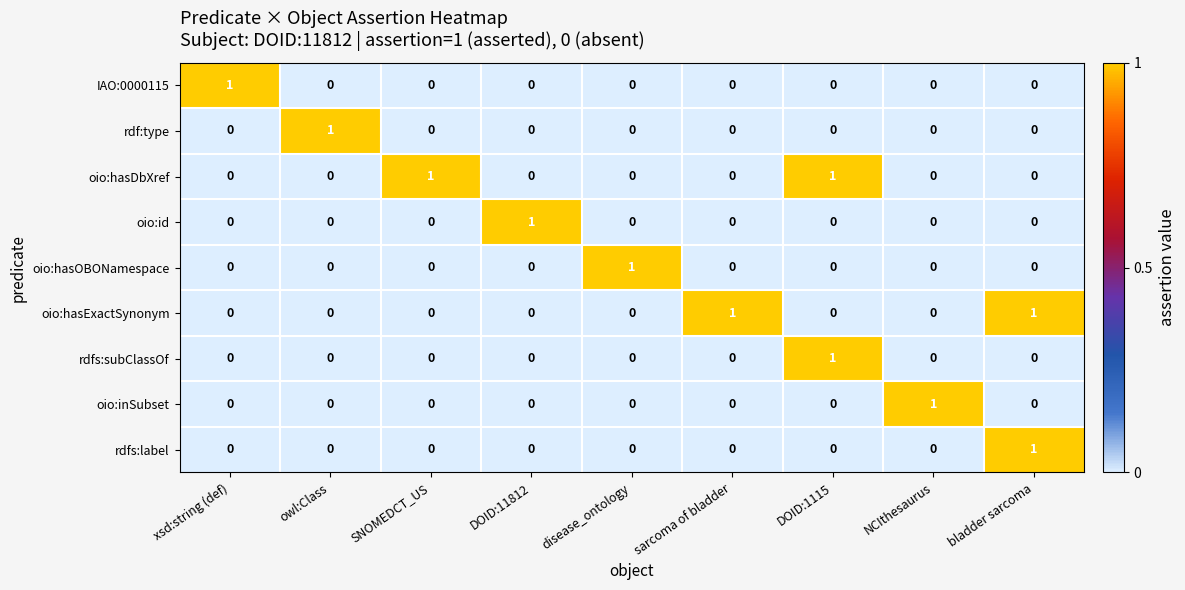

How many data points in rdfs:subClassOf are above 0?

1